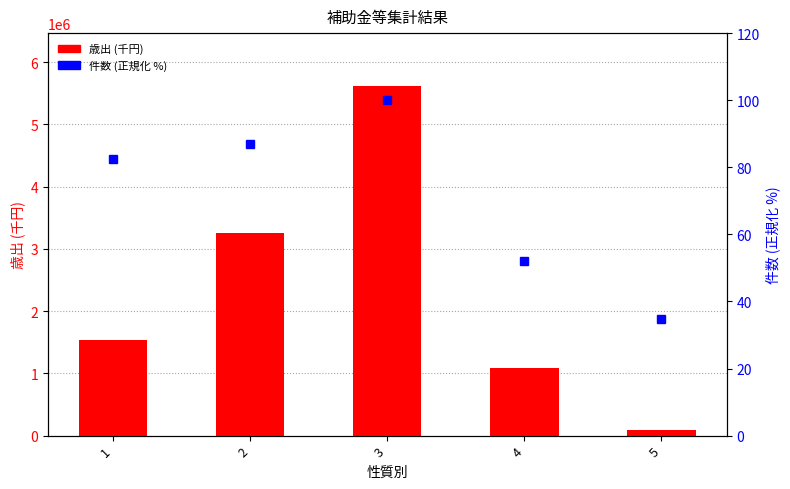

What is the highest value of the 歳出 (千円) series?

5623669.0